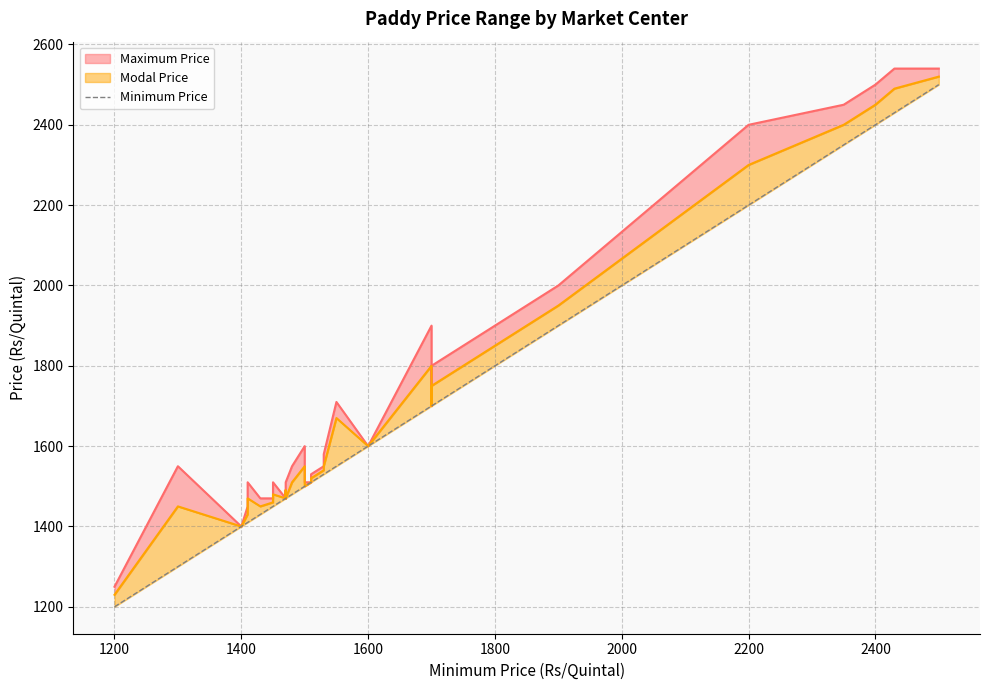

How many lines are shown in the chart?

1